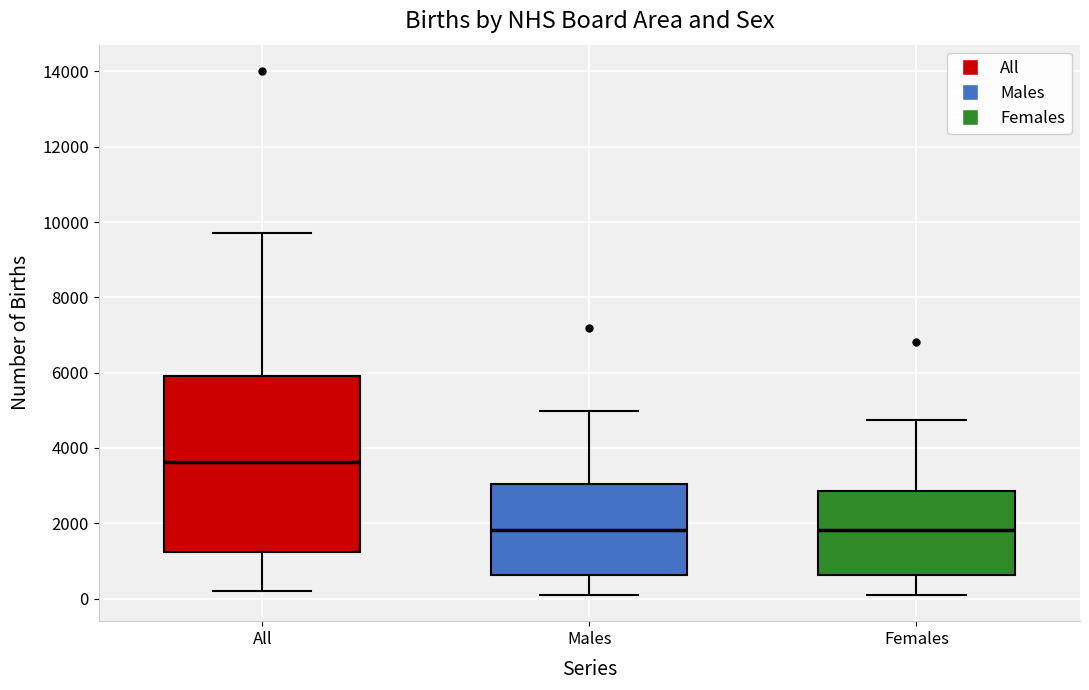

Reading left to right, read every box against the y-axis: the position of its median line, the range the box covers, and the ends of its whiskers. The values are not printed on the chart, so give them approximately, as read against the axis.

All: median 3600, box 1200 to 6000, whiskers 200 to 9800
Males: median 1800, box 600 to 3000, whiskers 200 to 5000
Females: median 1800, box 600 to 2800, whiskers 0 to 4800